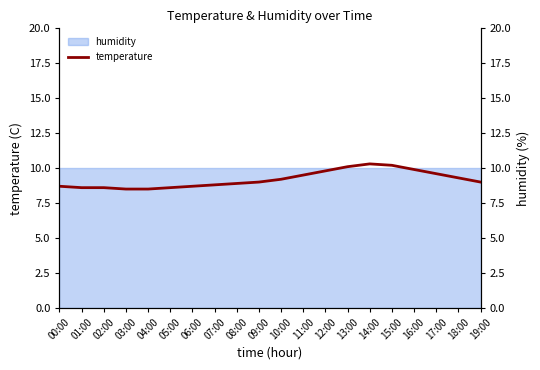

What is the label of the 7th point from the right?

13:00